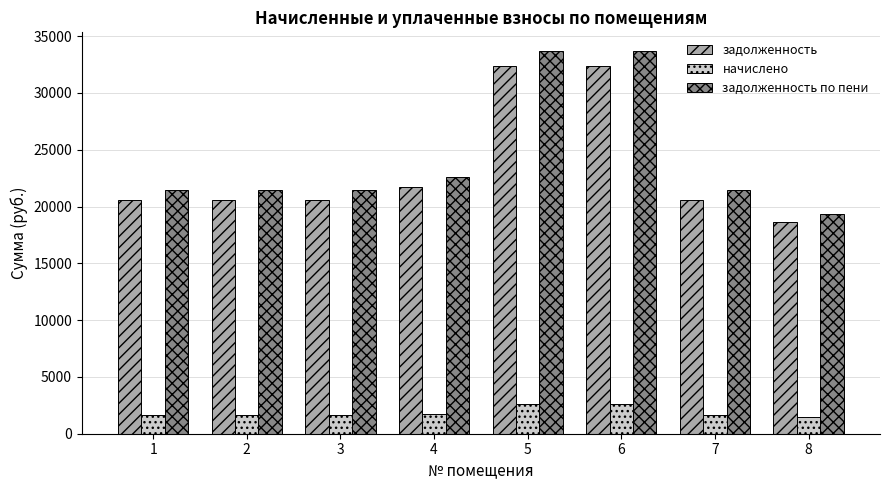

Is the value of задолженность at 7 greater than the value of задолженность по пени at 3?

No